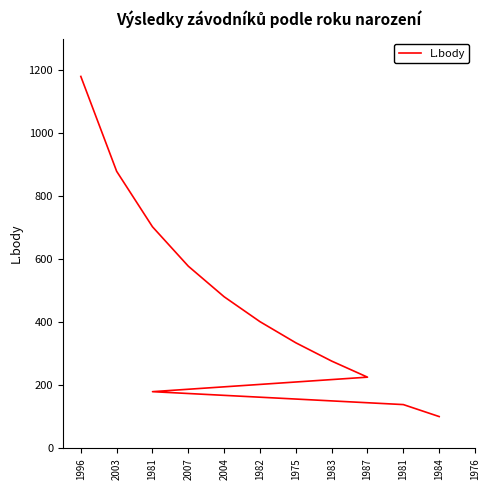

Which has a higher value, 1981 or 1996?

1996